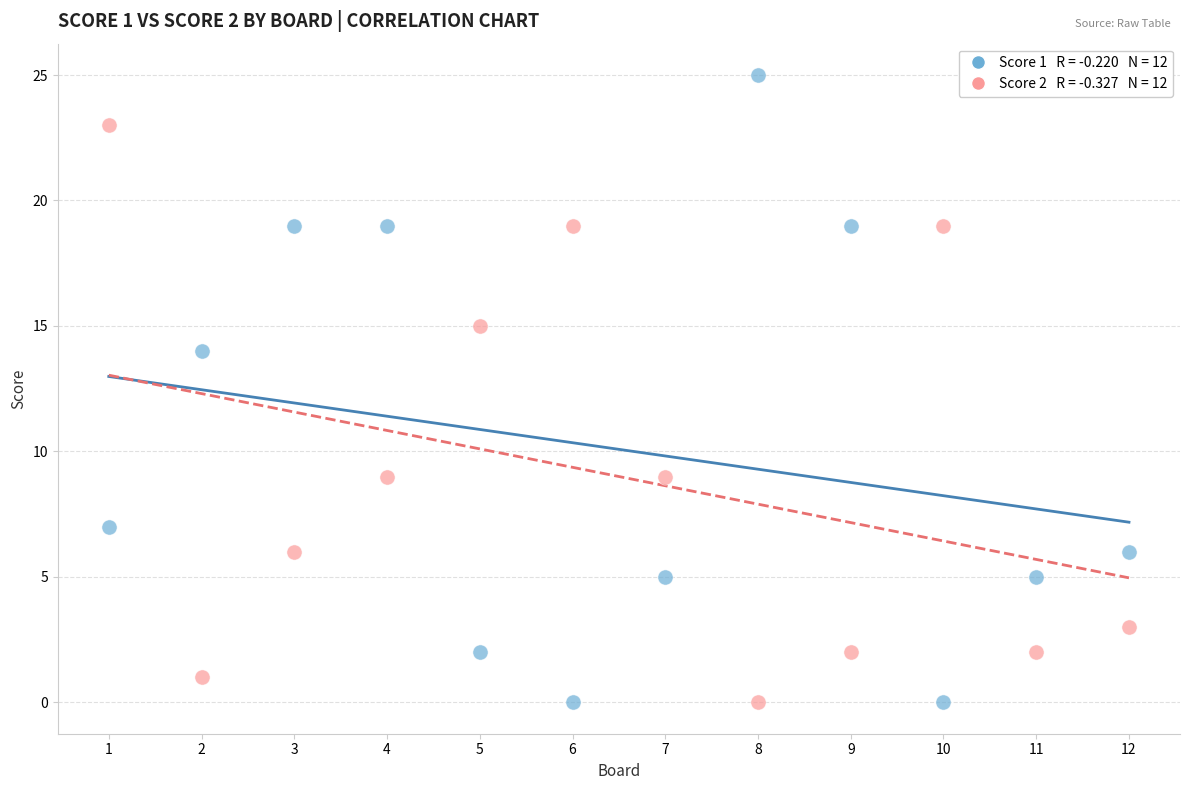

Across all data points, what is the range of X values (max minus min)?

11